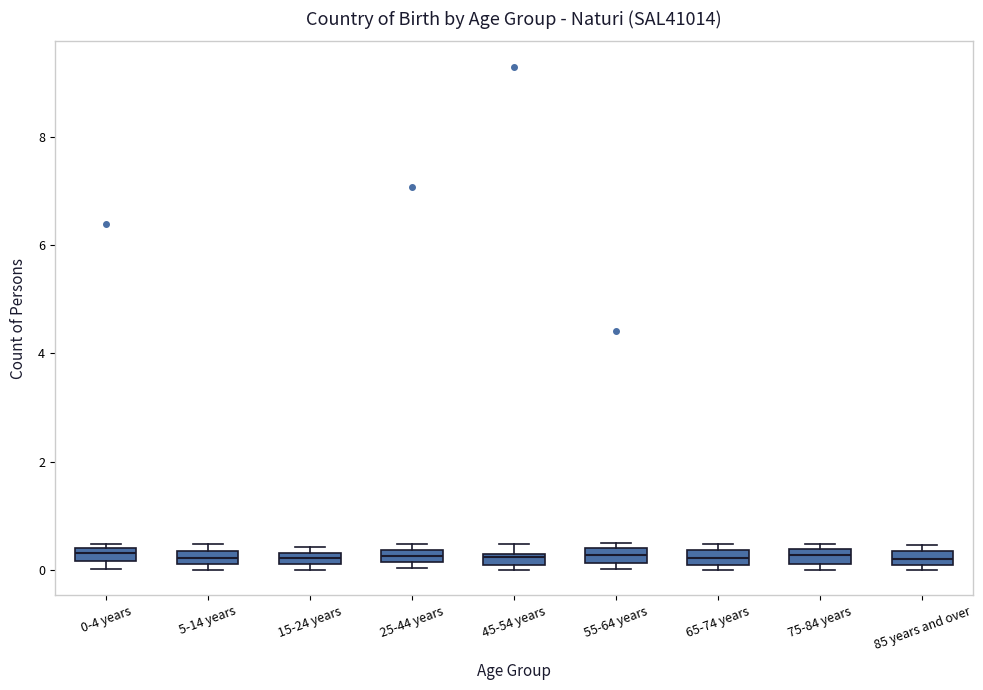

Where is the upper edge of the box for 0-4 years on the y-axis? The values are not printed on the chart, so give them approximately, as read against the axis.

0.4